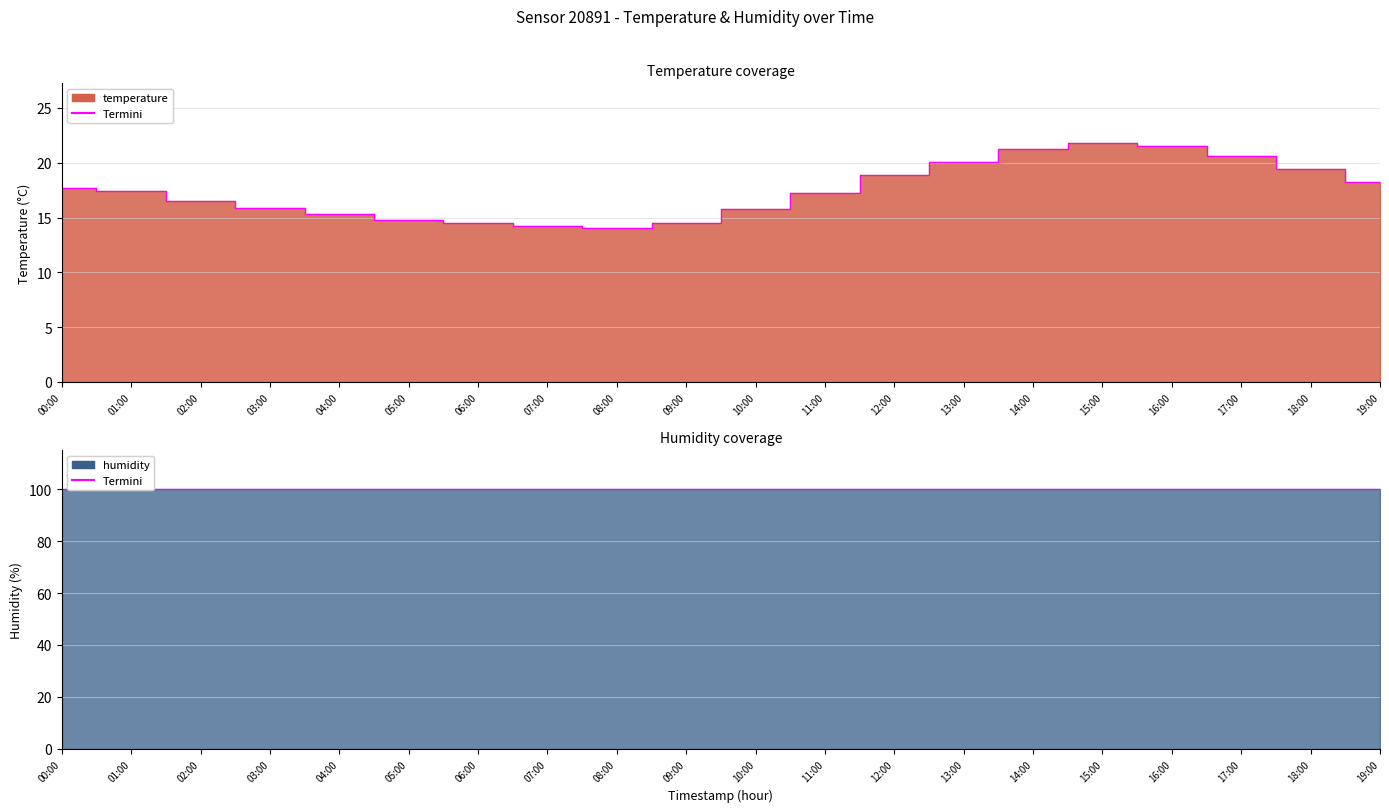

What is the average value?

17.5